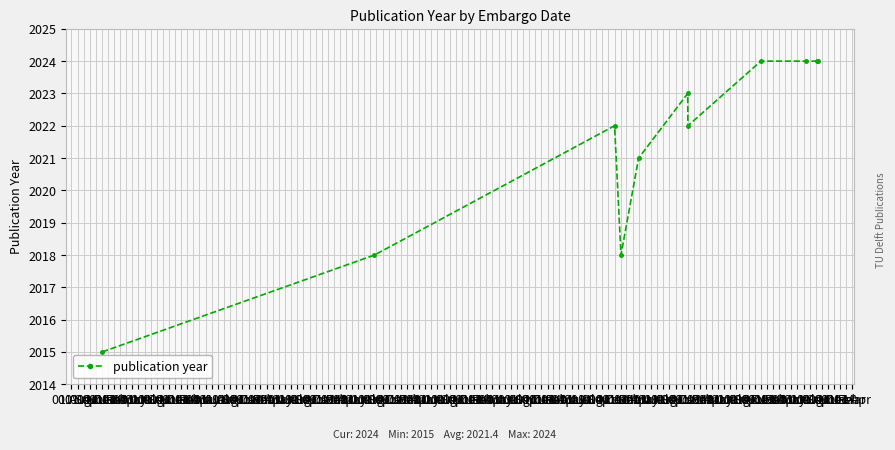

True or false: there are more than 1 points higher than both neighbors.

True